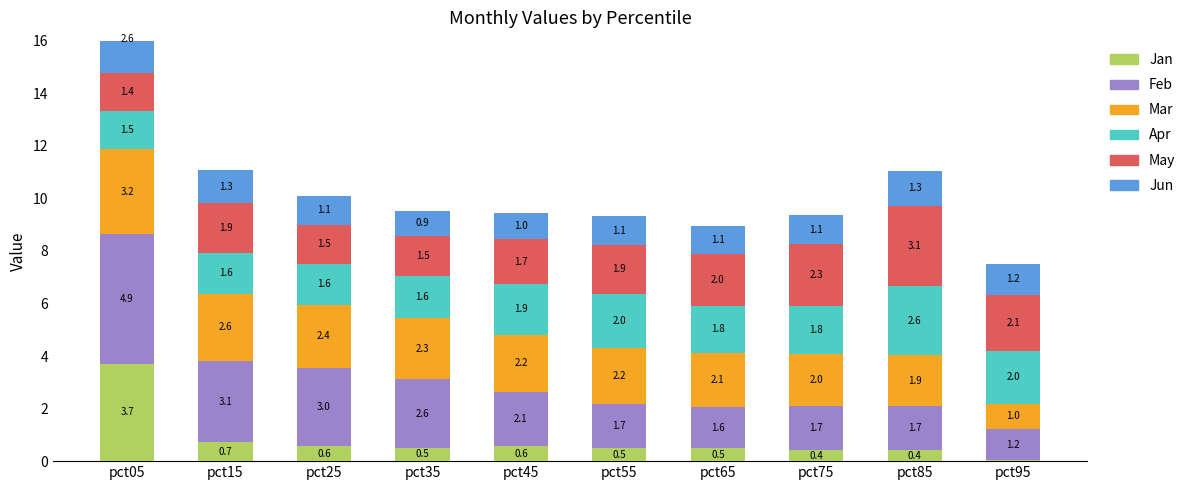

What is the approximate value of Mar at pct95?

1.0